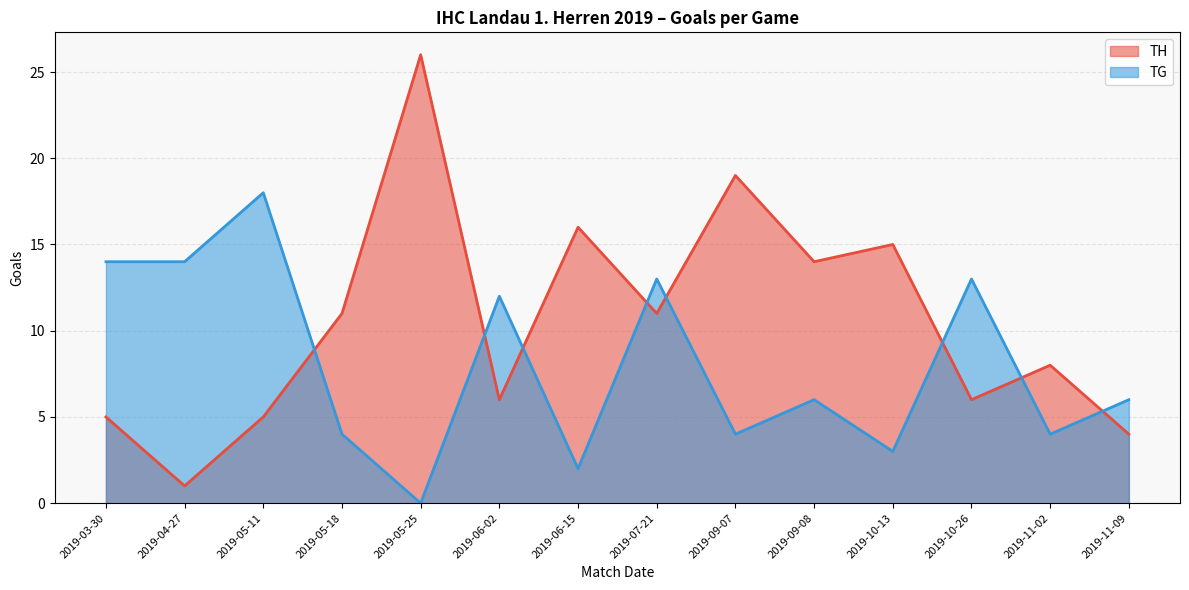

Which series changed the most between 2019-03-30 and 2019-09-07?

TH